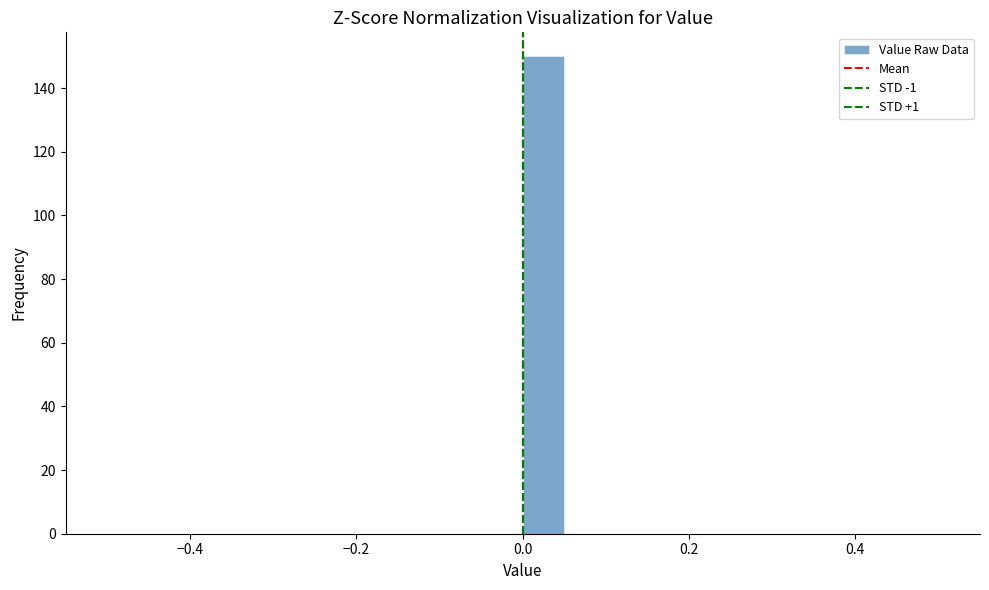

Around what value on the x-axis is the tallest bar? Give the approximate position of its centre, as read against the axis.

0.02